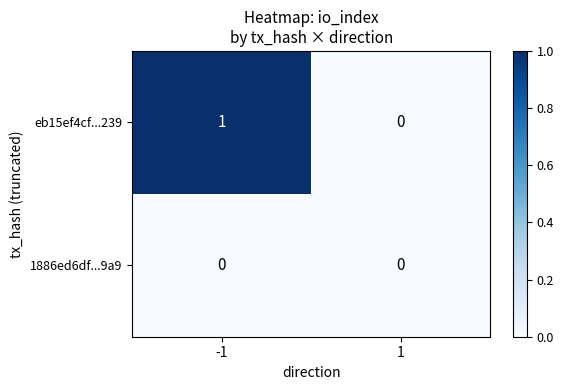

Reading left to right, transcribe all the data shown in this chart.

eb15ef4cf...239: 1	0
1886ed6df...9a9: 0	0